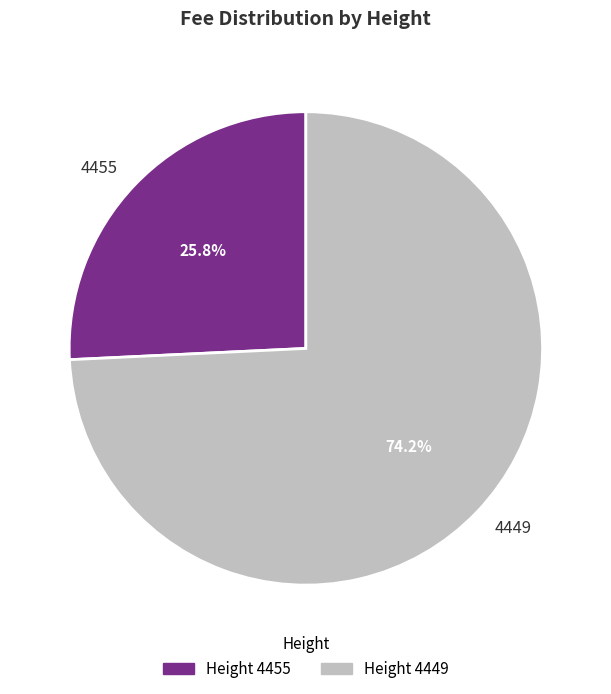

Count the number of slices in the pie.

2